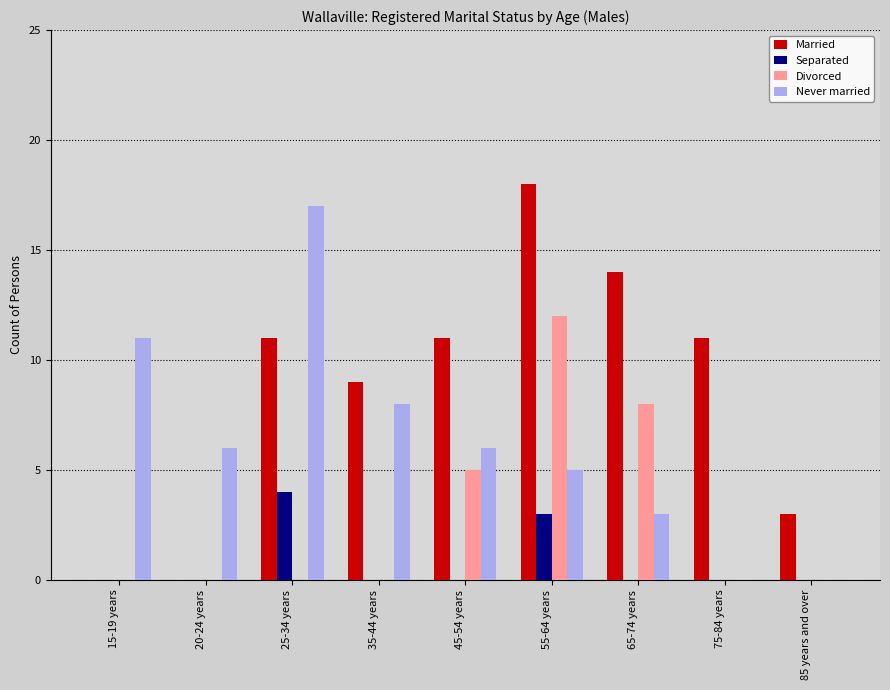

Which series has the largest total across all categories?

Married